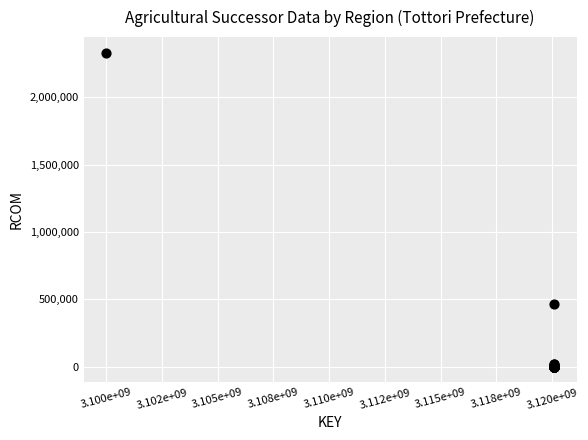

What Y value in the scatter plot is closest to 1165748?

462554